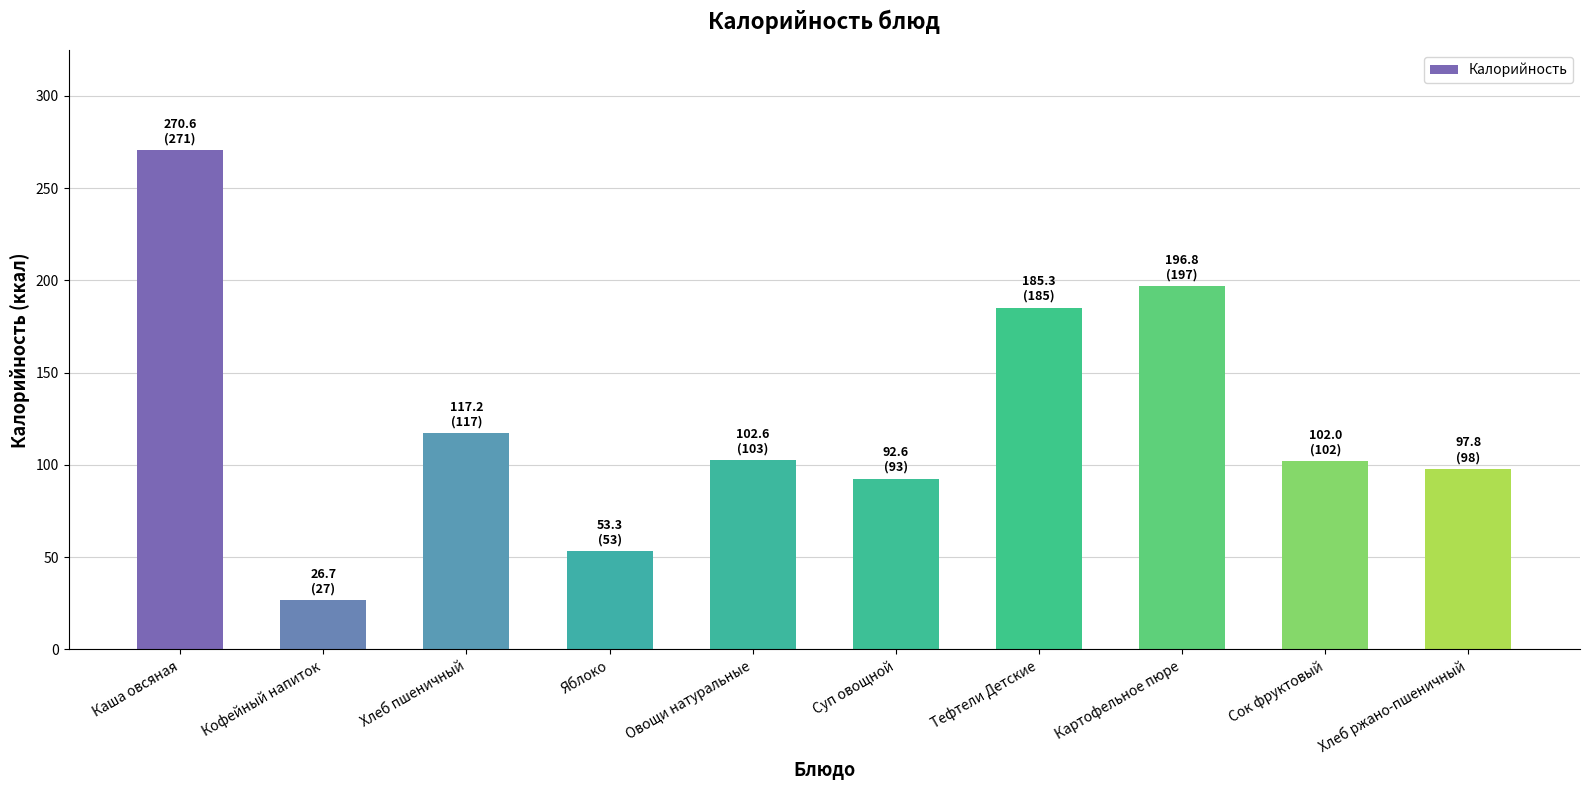

What is the change in value from Овощи натуральные to Тефтели Детские?

+82.7